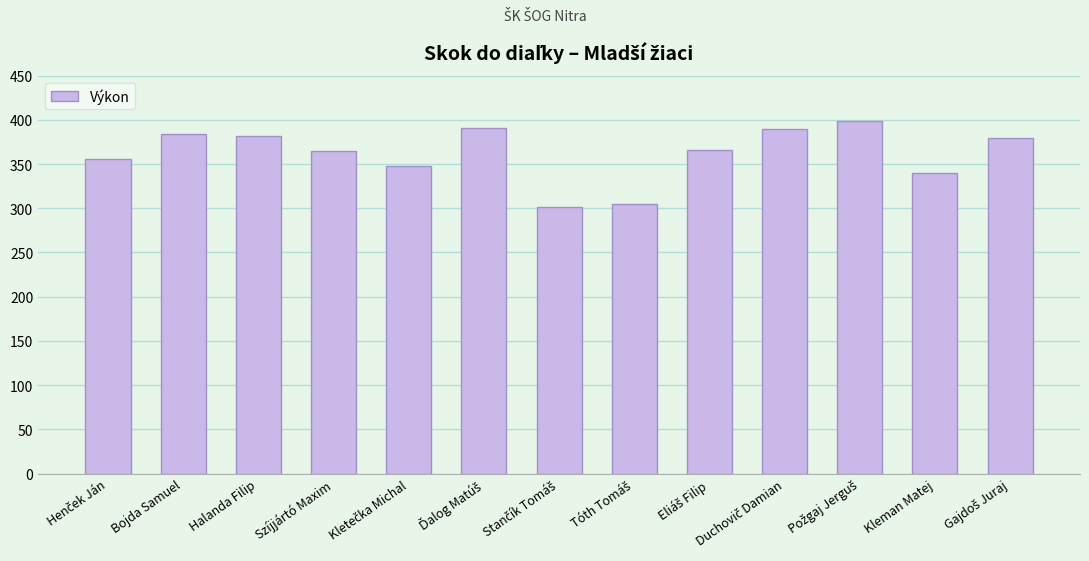

Where does the data first go above 366?

Bojda Samuel